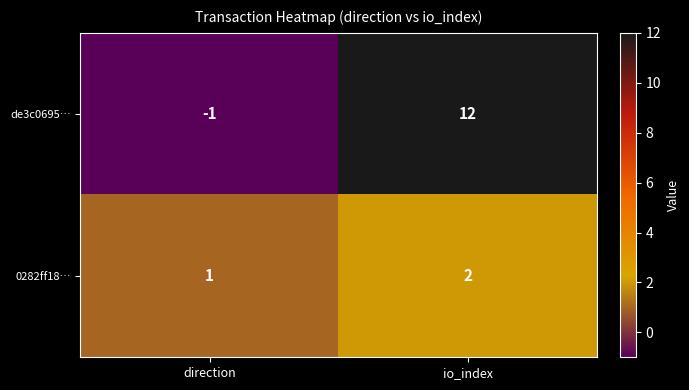

True or false: 0282ff18… has a value of 3 at io_index.

False